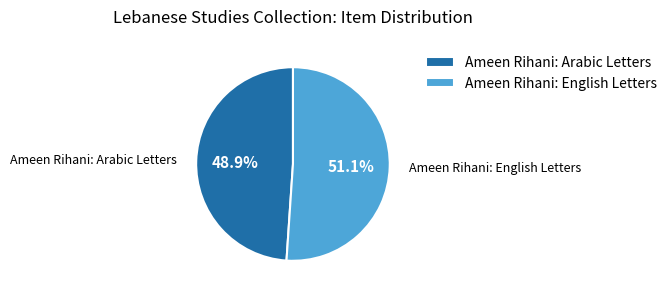

Rank the categories by value from lowest to highest.

Ameen Rihani: Arabic Letters, Ameen Rihani: English Letters